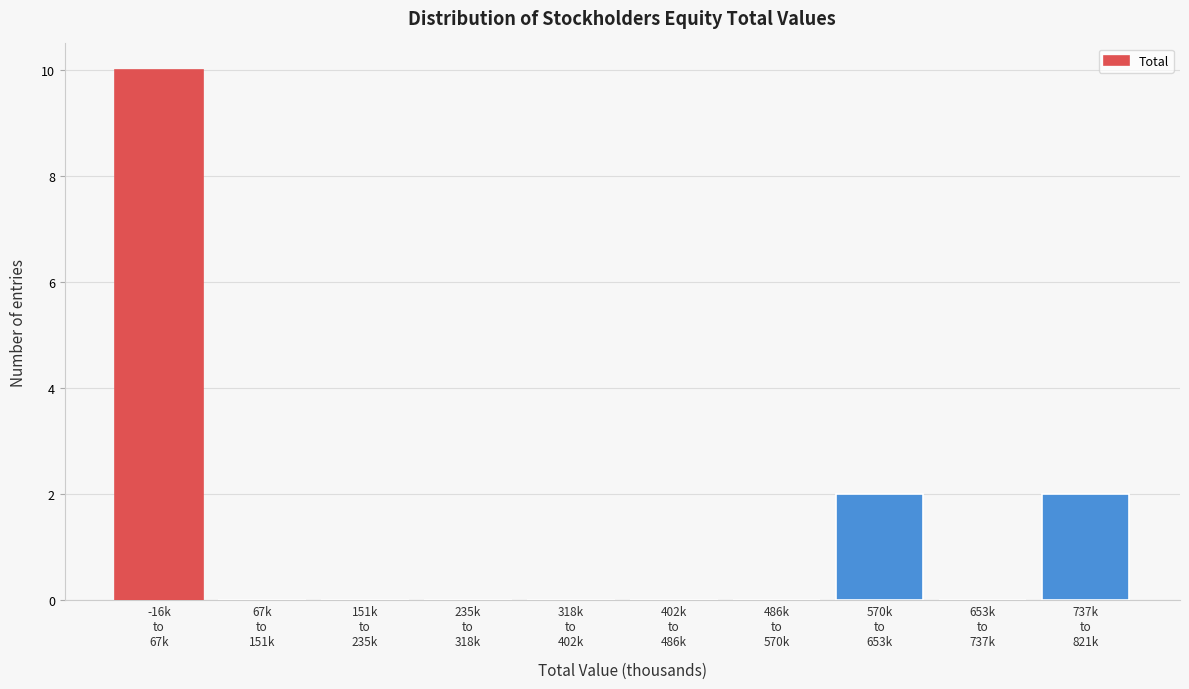

What is the greatest value displayed?

10